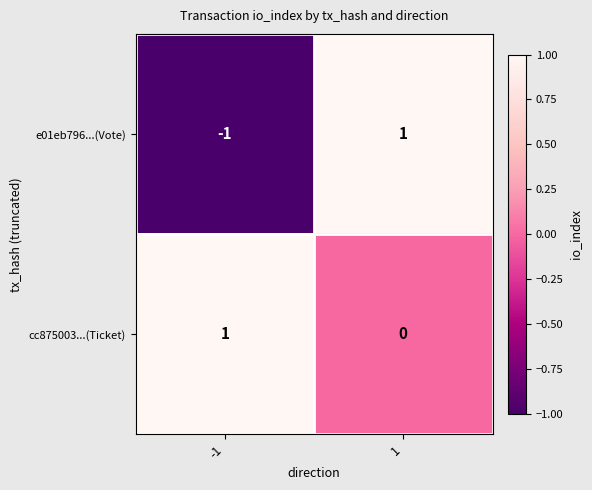

Count the number of categories in the chart.

2